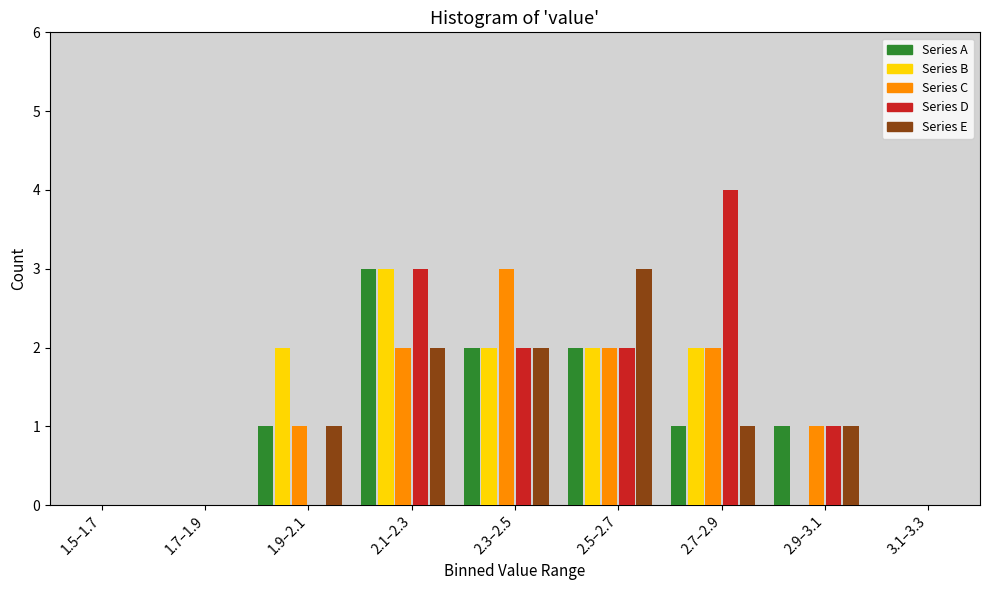

What is the sum of all Series D values?

12